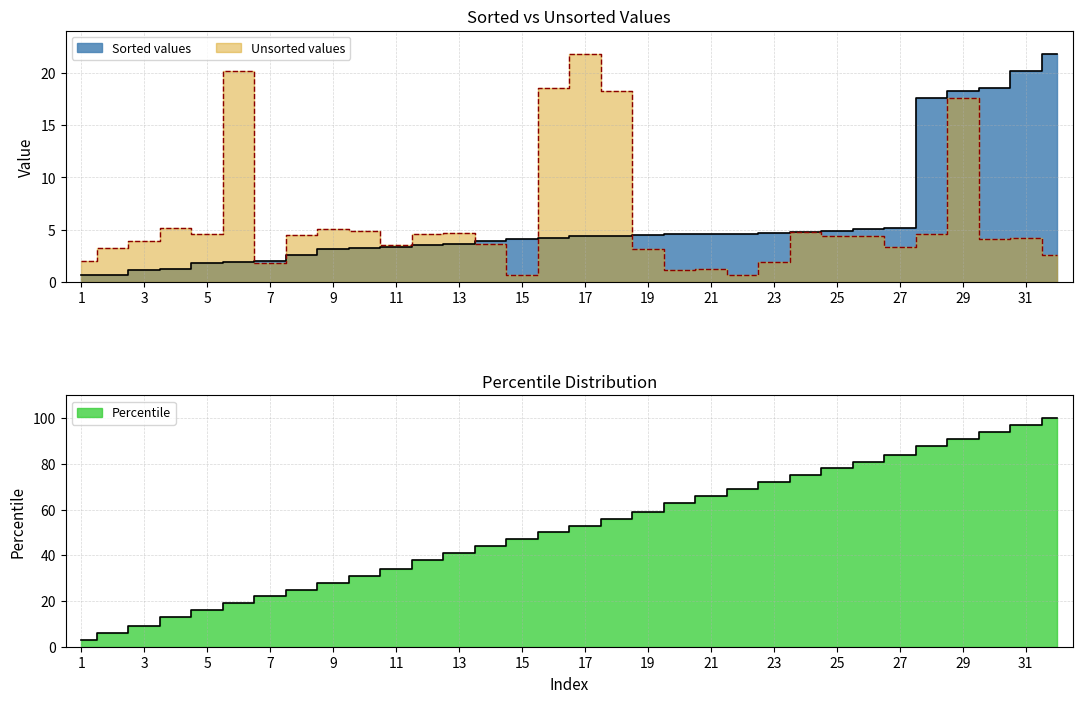

Does the chart display data point markers on the line(s)?

No